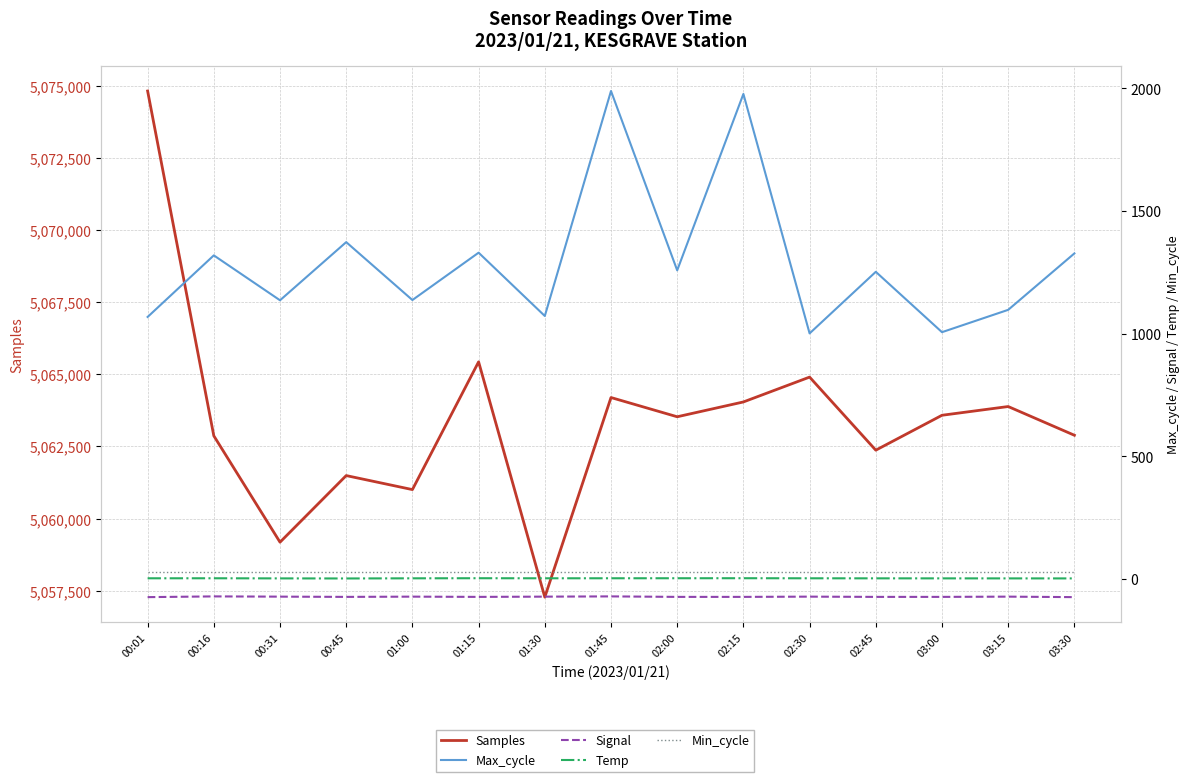

What is the label of the 1st point from the right?

03:30